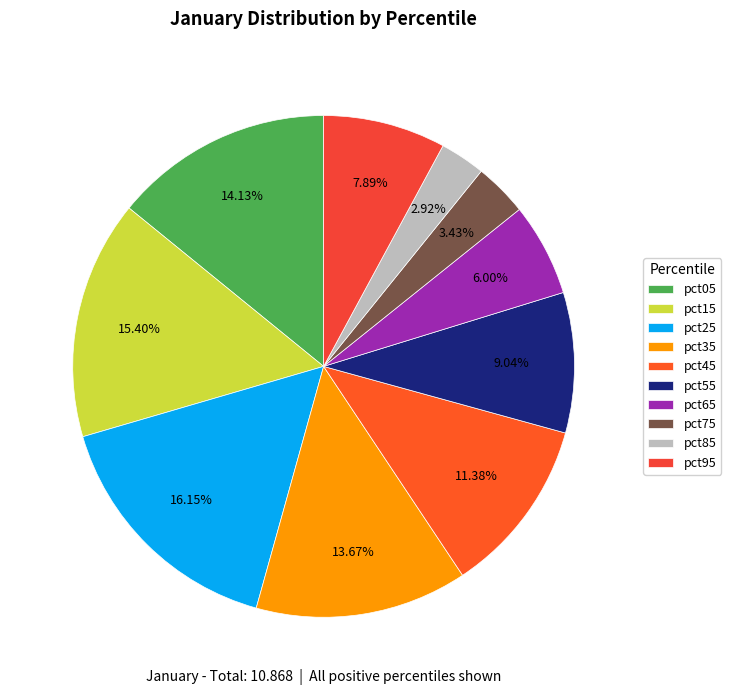

Count the number of slices in the pie.

10